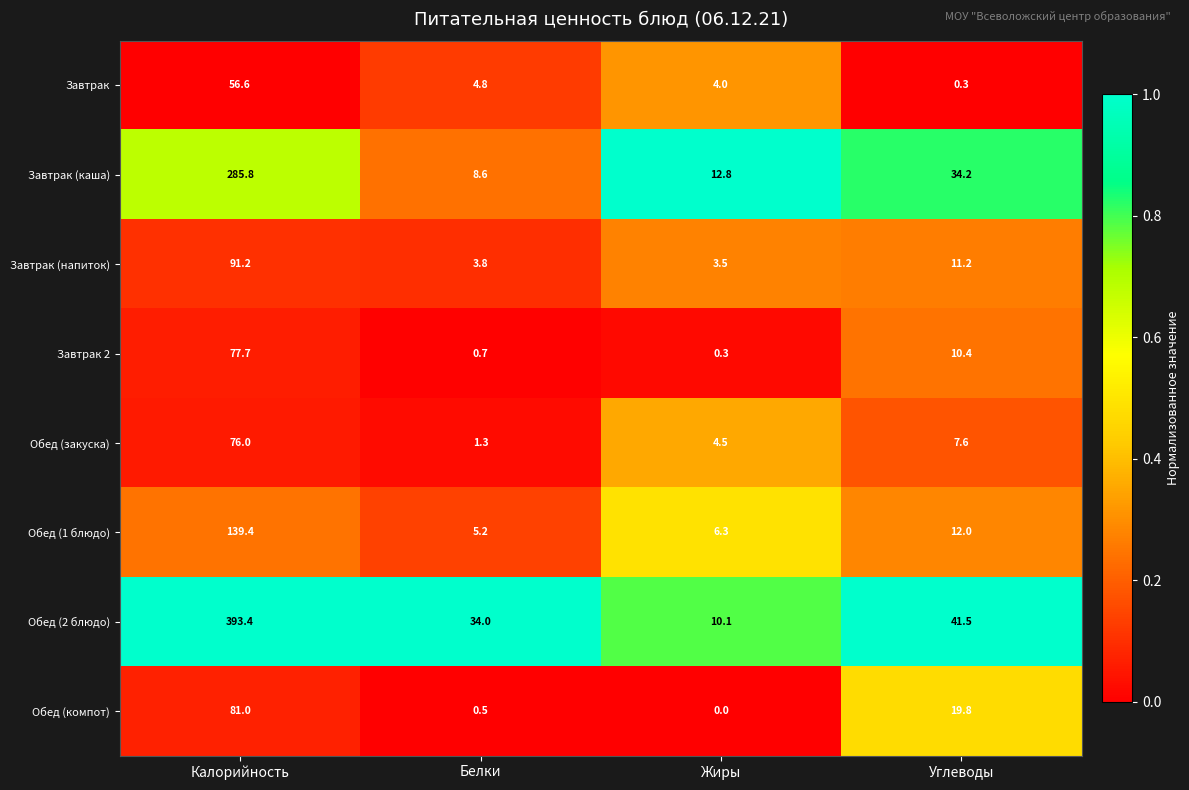

What is the sum of all Обед (компот) values?

101.3